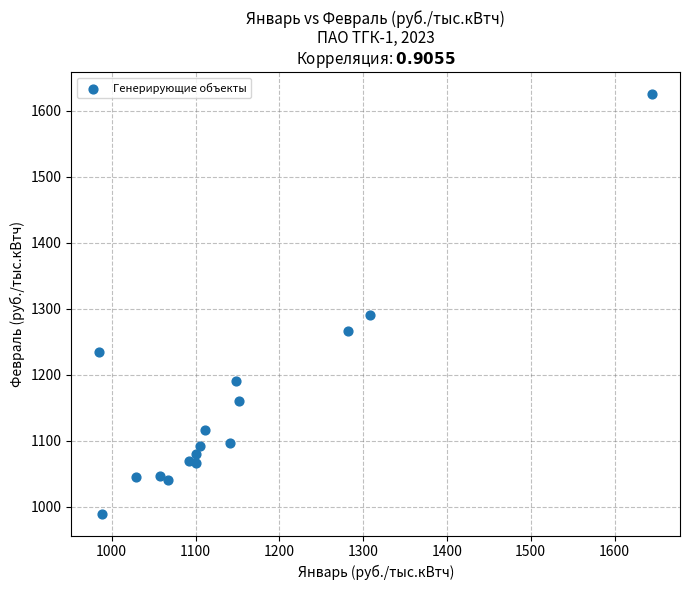

What is the range of Y values (max minus min)?

637.8